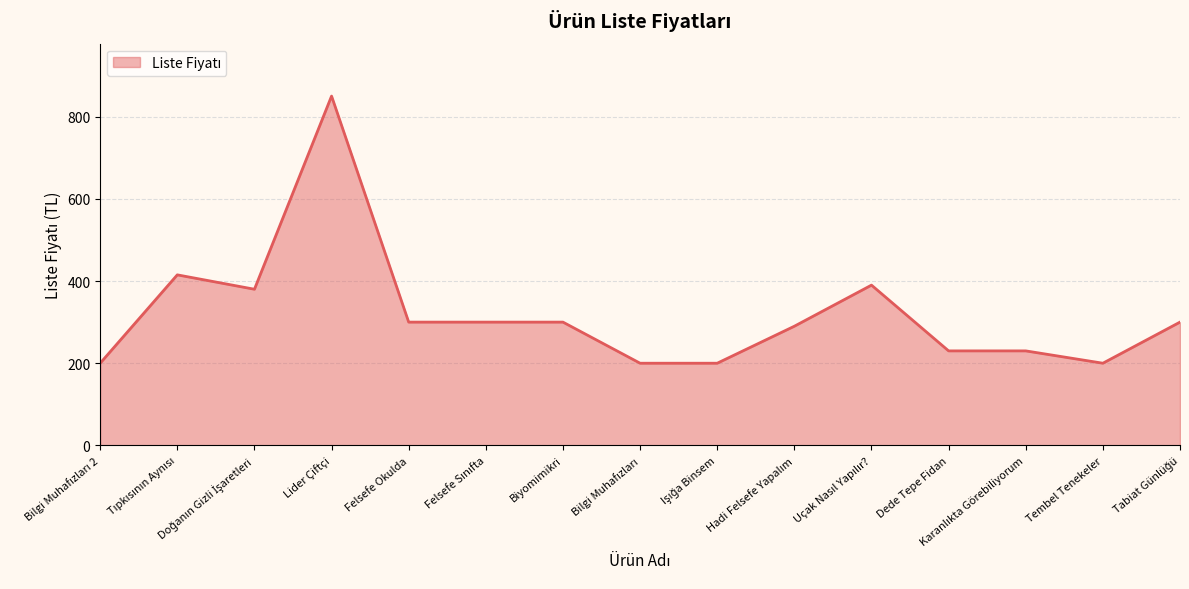

What is the difference between the maximum and minimum values?

650